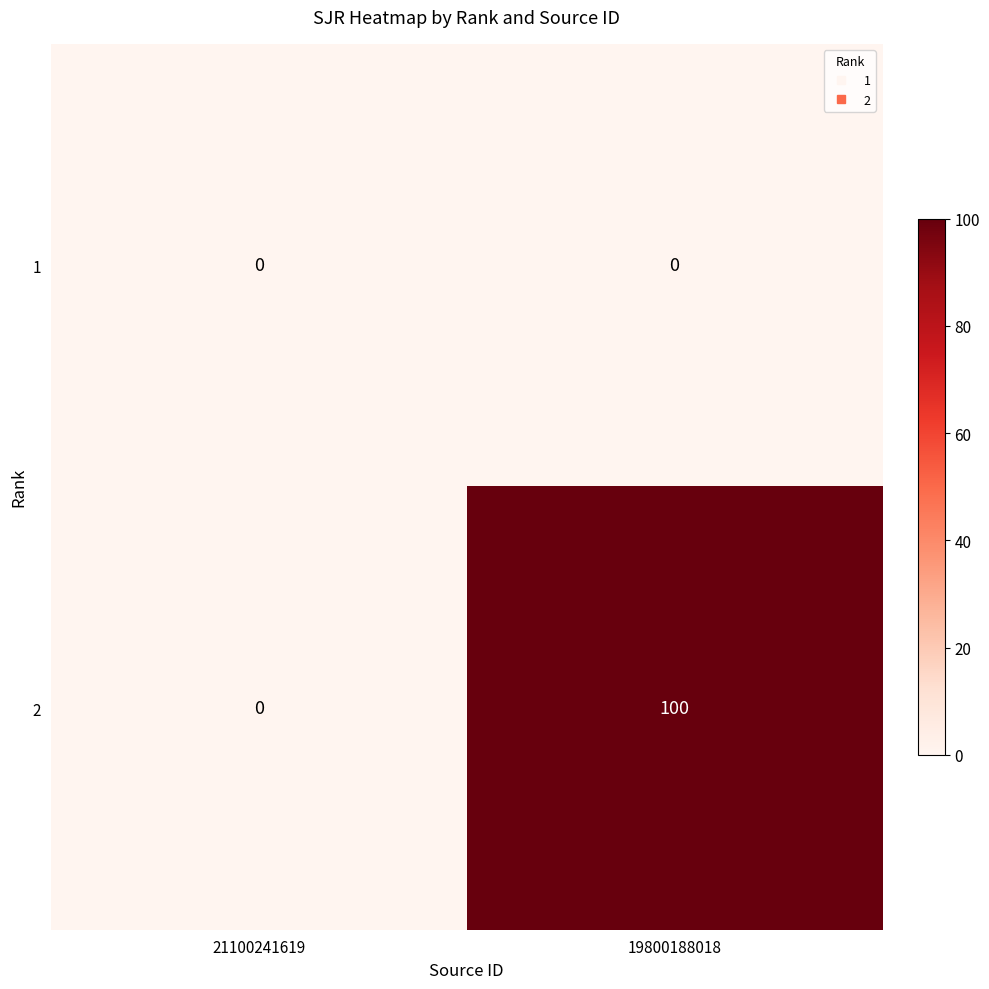

At which category is the sum across all series the highest?

19800188018